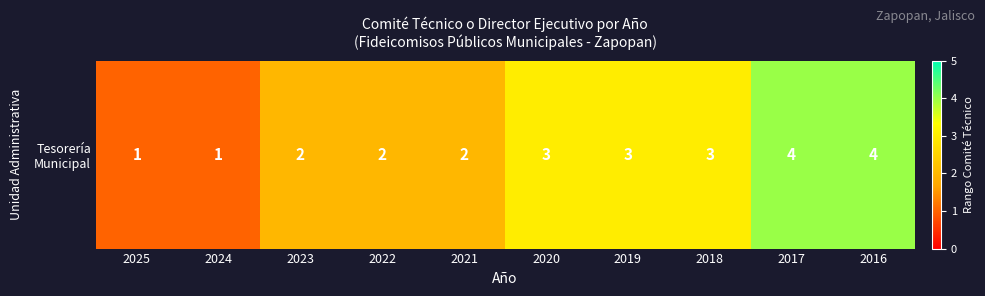

Where is the data nearest to the value 2?

2023